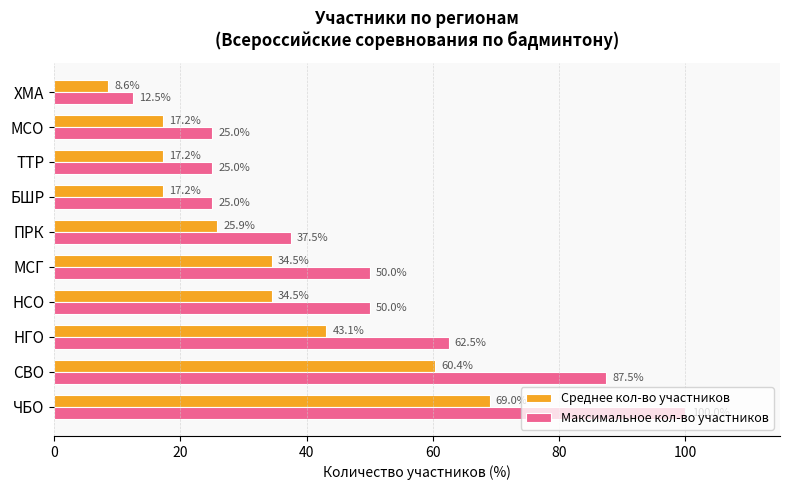

At how many categories does at least one series exceed 46?

5